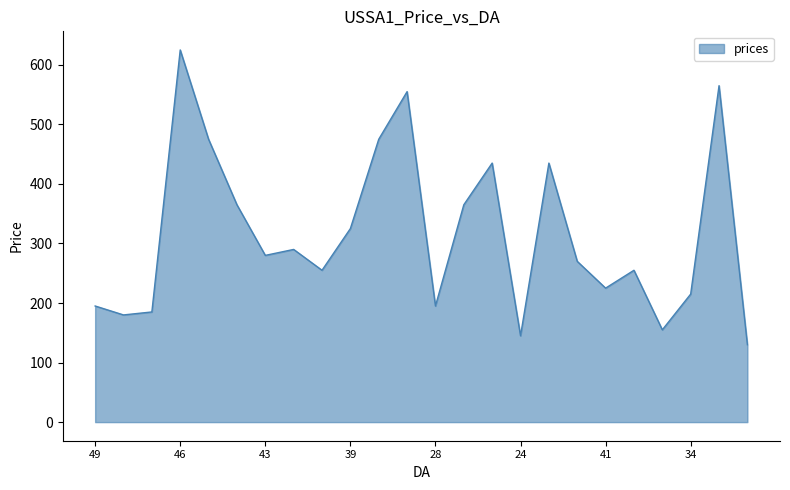

True or false: there are more than 1 points higher than both neighbors.

True